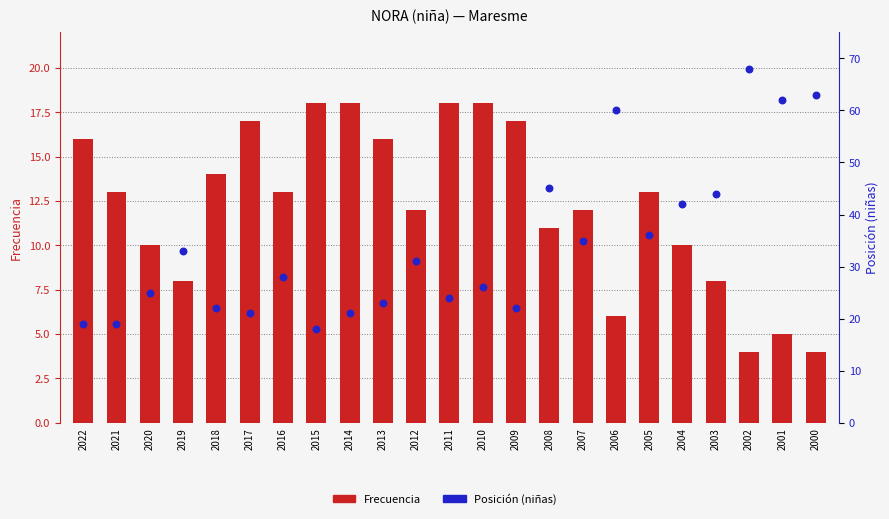

What are all the series names shown in the legend?

Frecuencia, Posición (niñas)